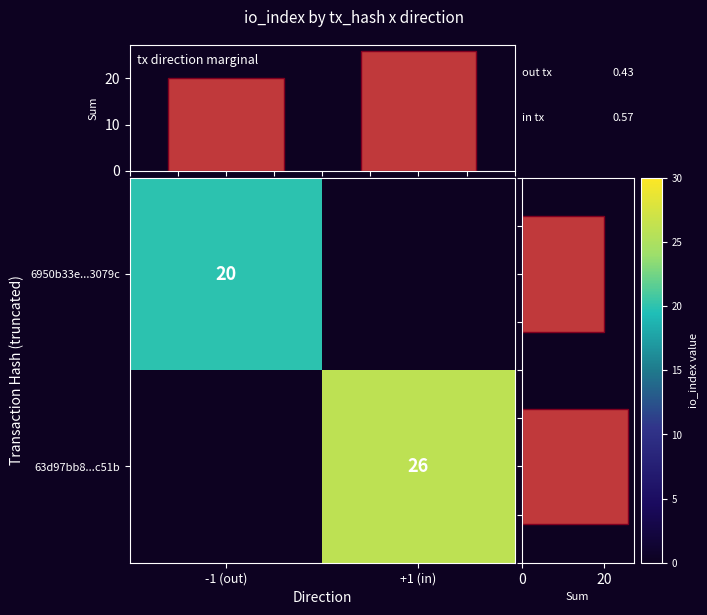

Is it true that 63d97bb8...c51b equals 26 at +1 (in)?

True